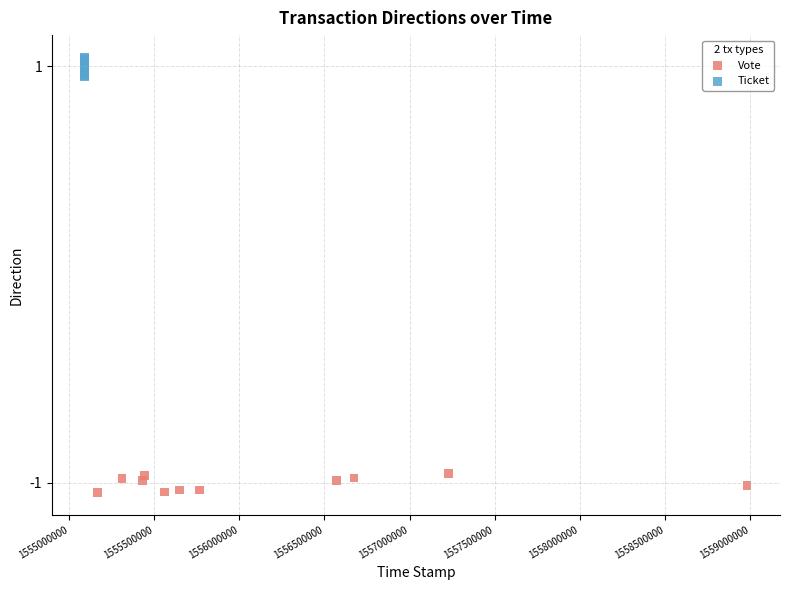

Which series contains the lowest Y value?

Vote